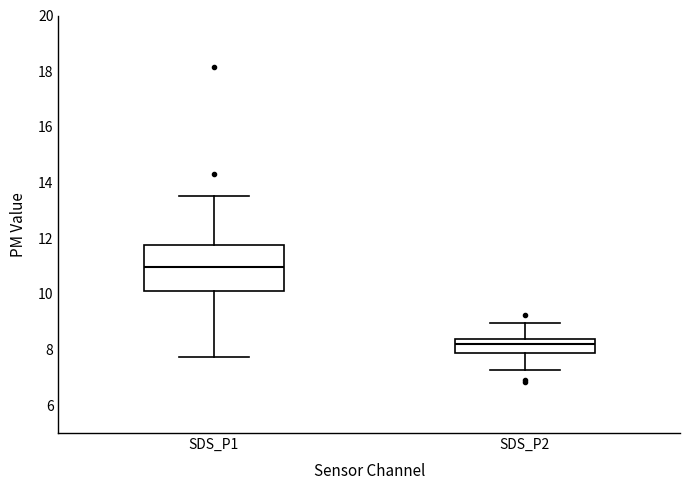

Reading left to right, read every box against the y-axis: the position of its median line, the range the box covers, and the ends of its whiskers. The values are not printed on the chart, so give them approximately, as read against the axis.

SDS_P1: median 11.0, box 10.2 to 11.8, whiskers 7.8 to 13.6
SDS_P2: median 8.2, box 7.8 to 8.4, whiskers 7.2 to 9.0